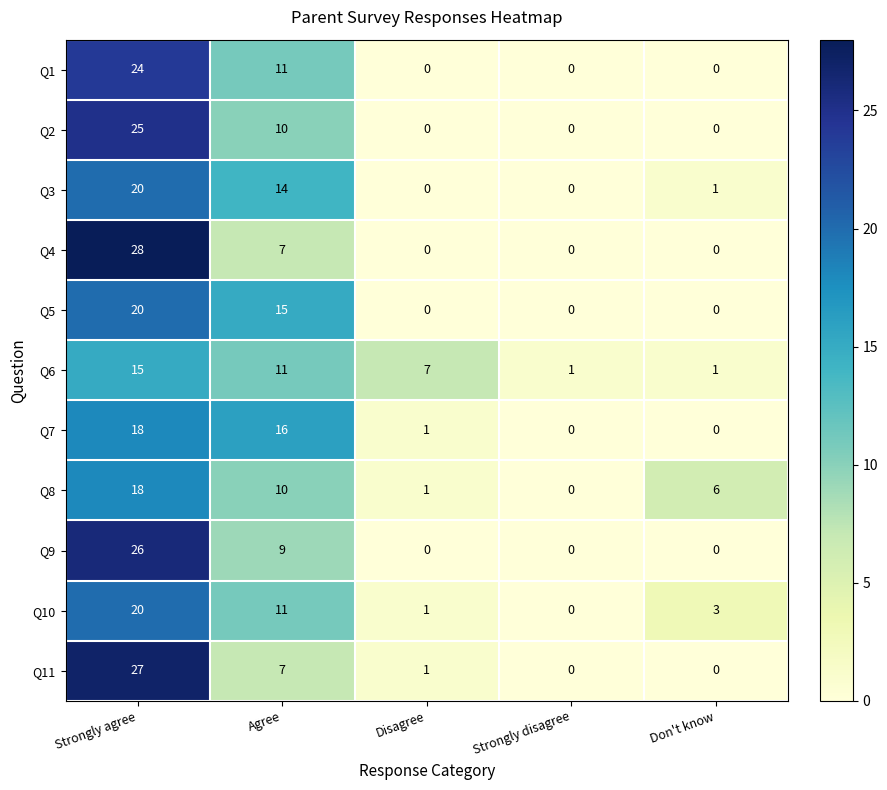

What is the sum of the Q3 values at Agree and Disagree?

14